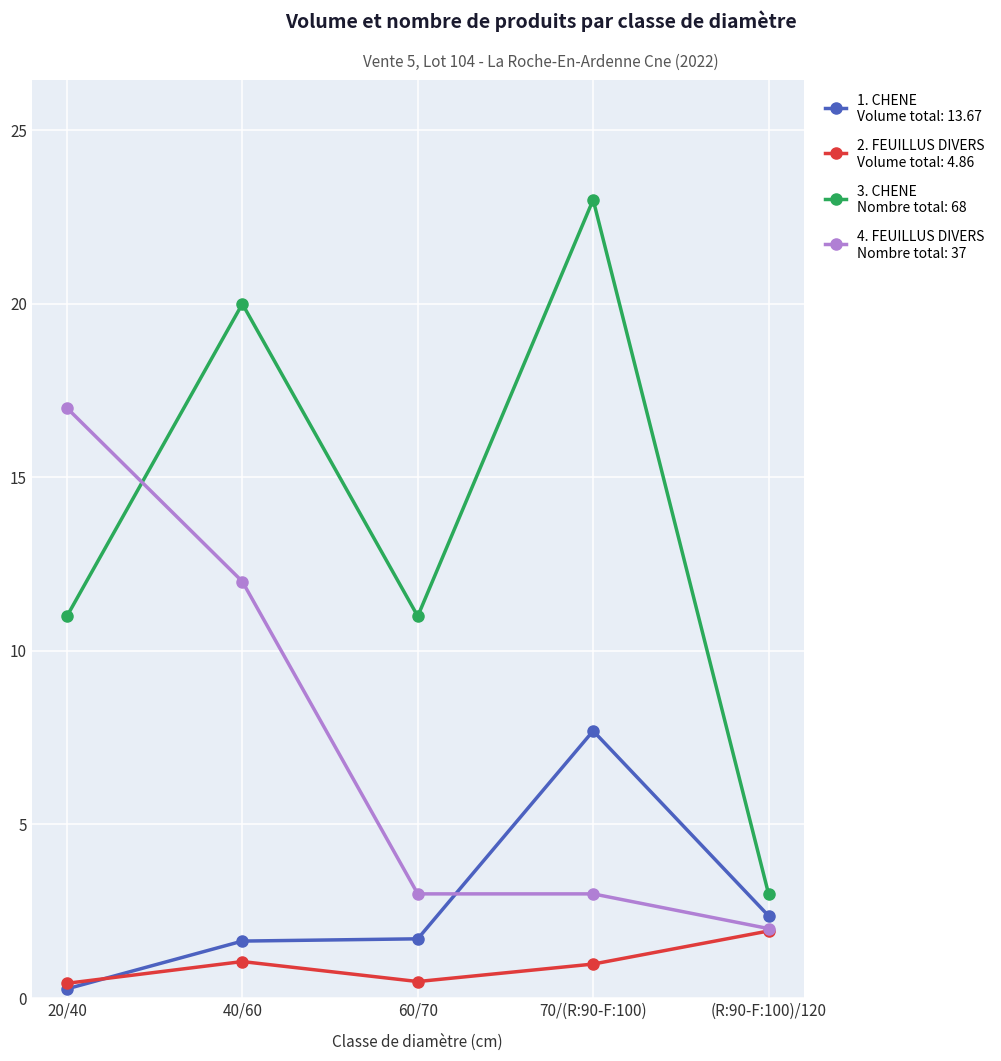

What is the label of the 2nd point from the left?

40/60